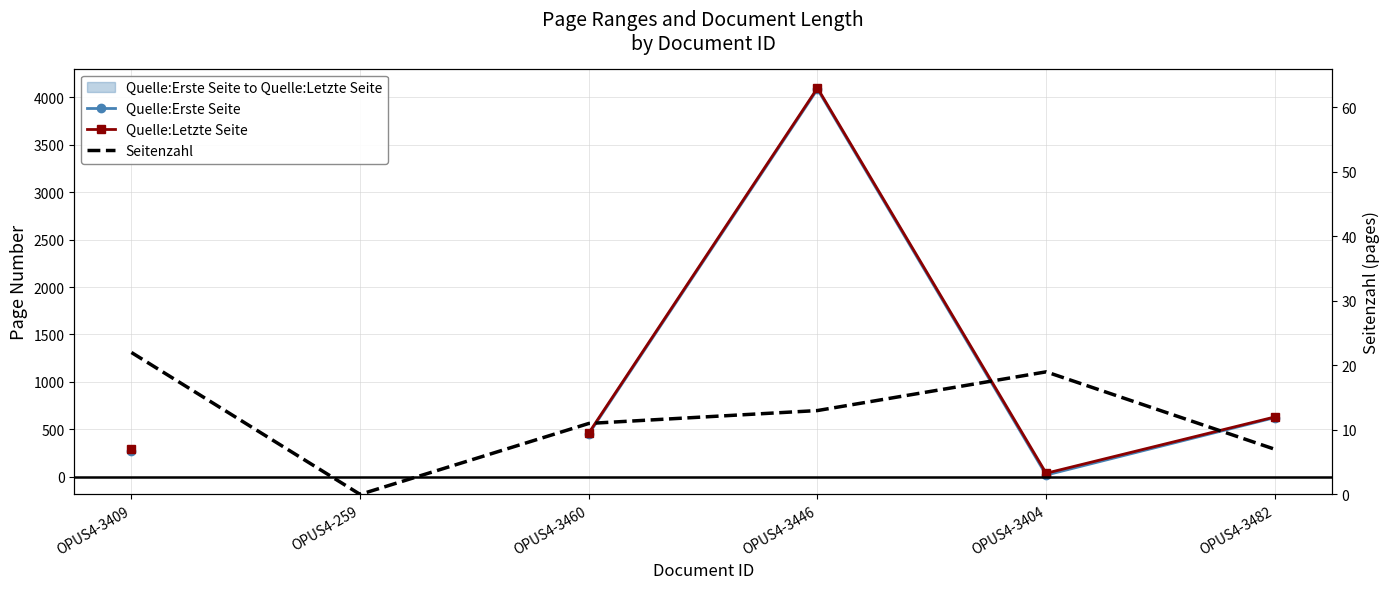

How many distinct data groups are displayed?

3